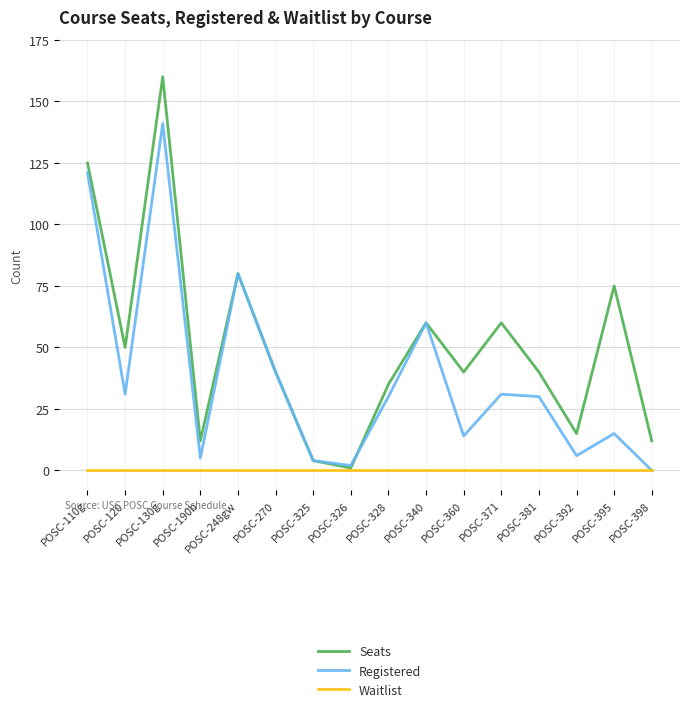

Which label corresponds to the largest value in the chart?

POSC-130g